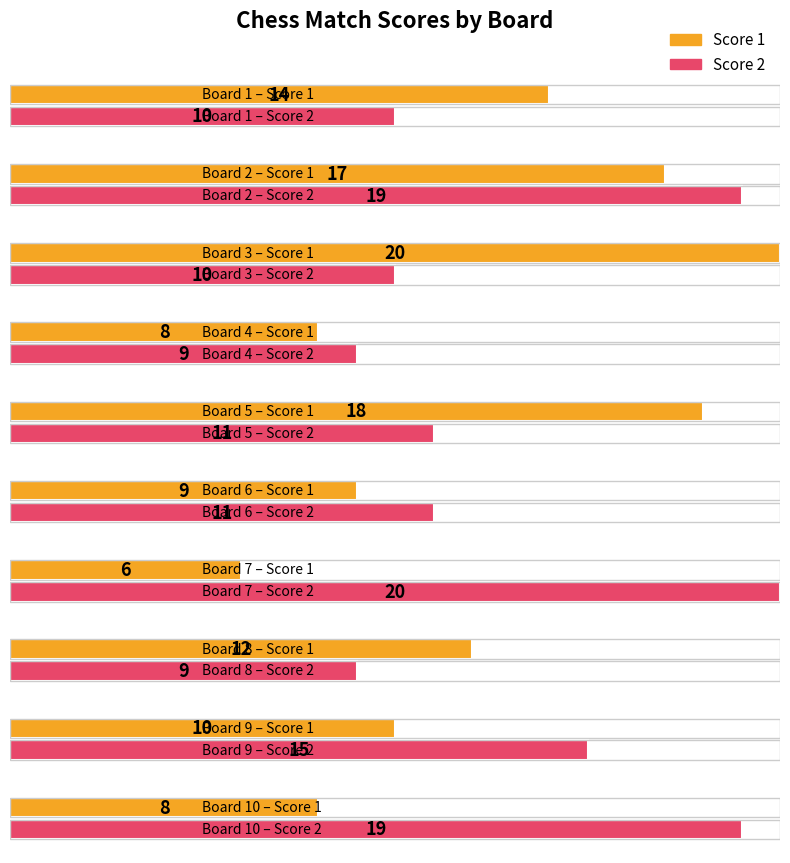

What is the approximate value of Score 1 at Board 2, to the nearest 5?

15